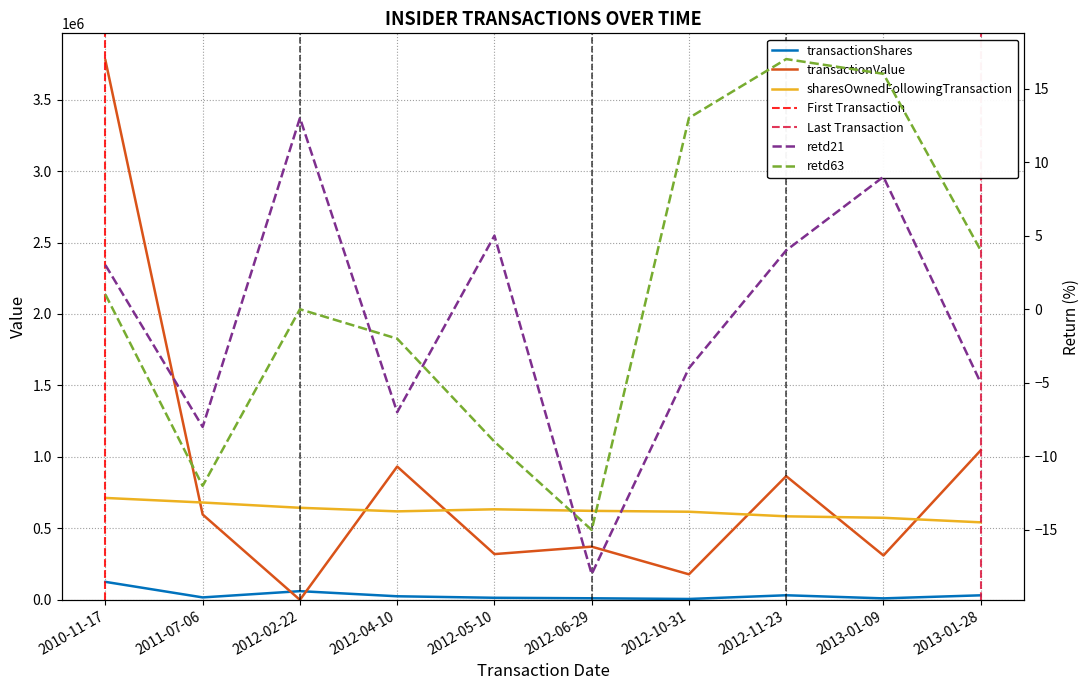

True or false: retd21 has a value of 7 at 2012-11-23.

False